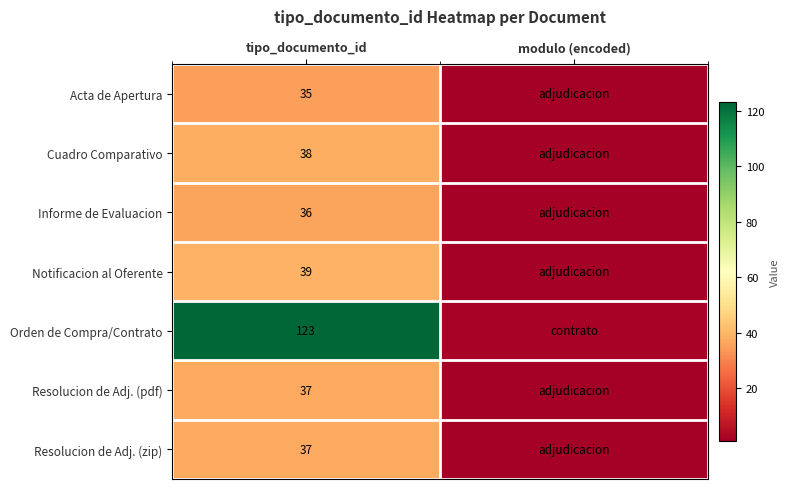

Is it true that Resolucion de Adj. (pdf) equals 1 at modulo (encoded)?

True